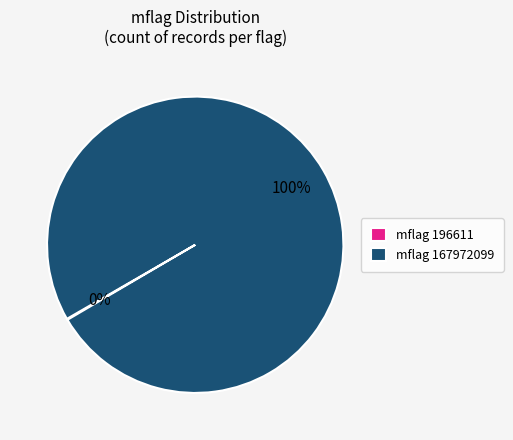

To the nearest percent, what percentage of the pie is mflag 167972099?

100%